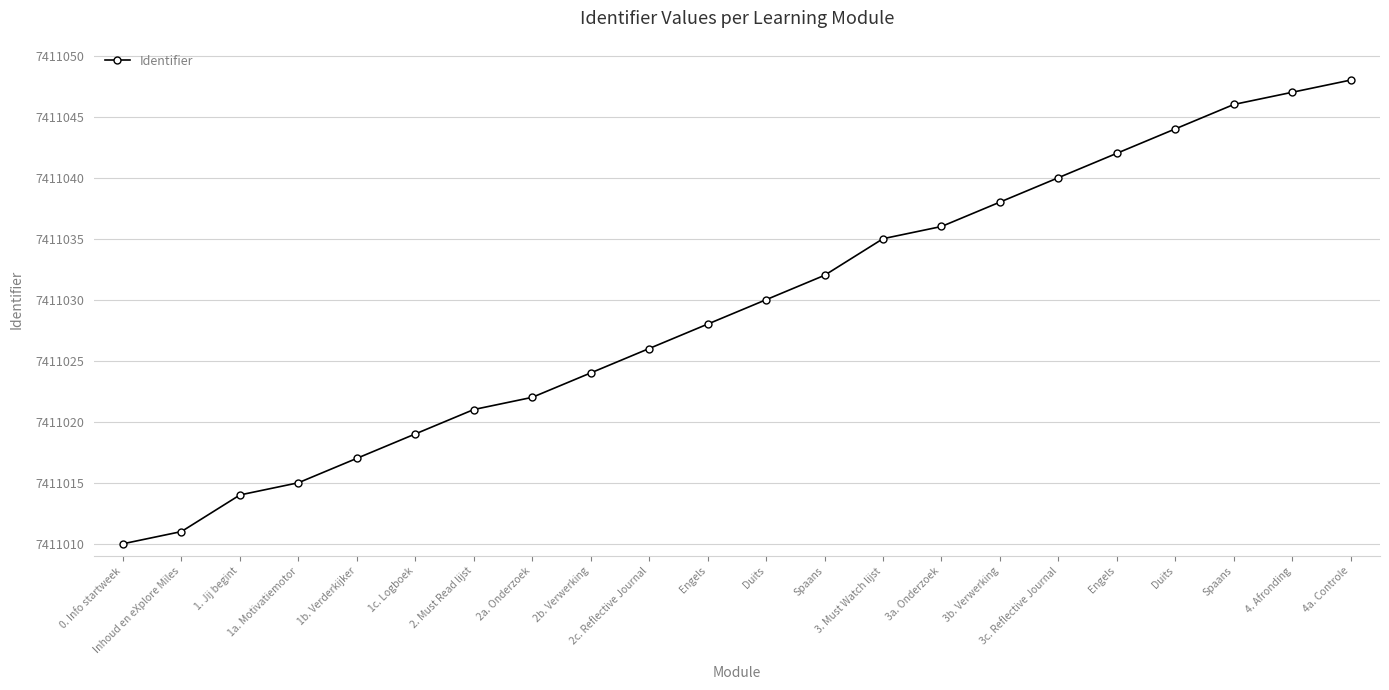

Is this an area chart (filled region under the line)?

No